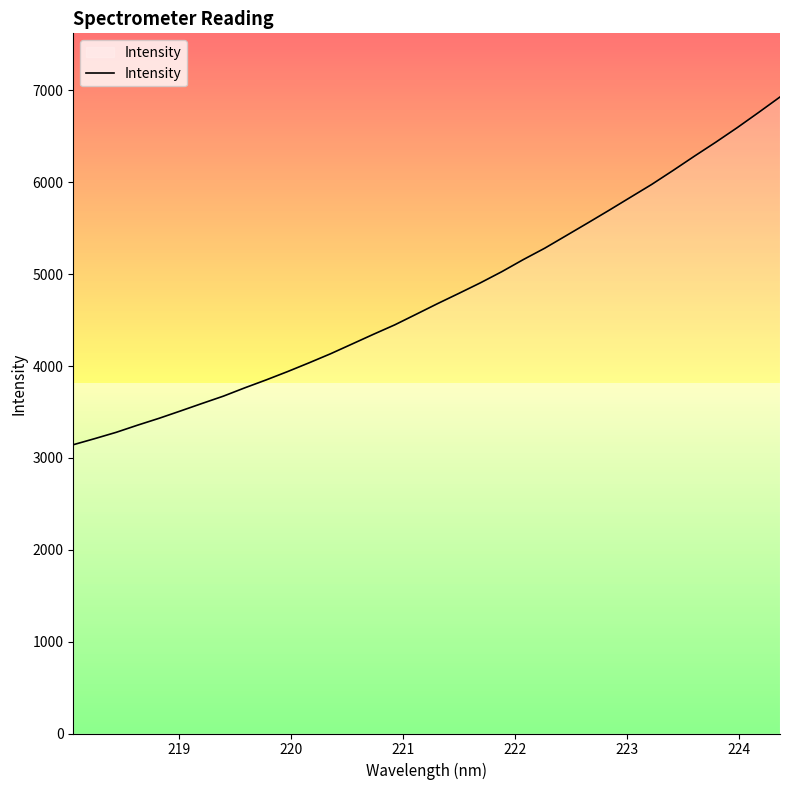

What is the difference between the maximum and minimum values?

3785.2